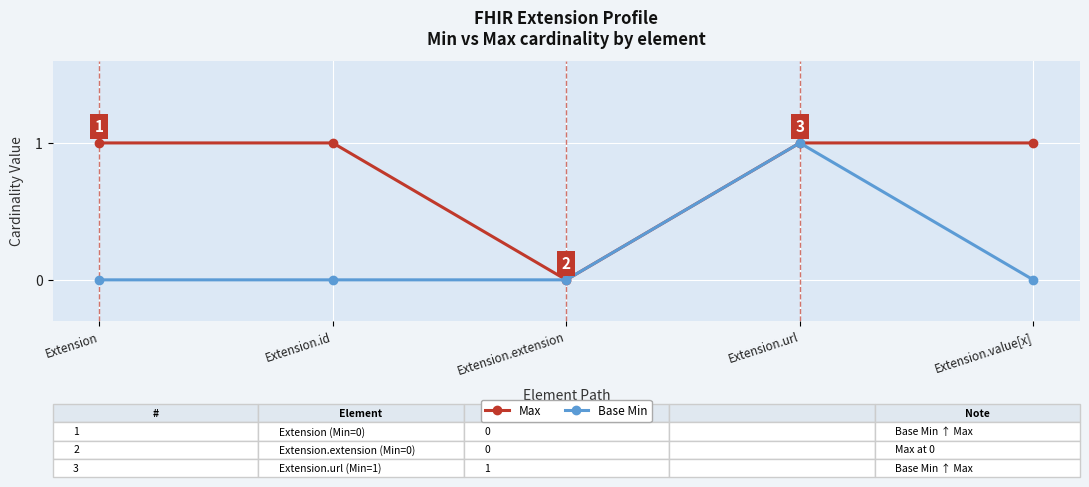

Where is the first local minimum for Max?

Extension.extension